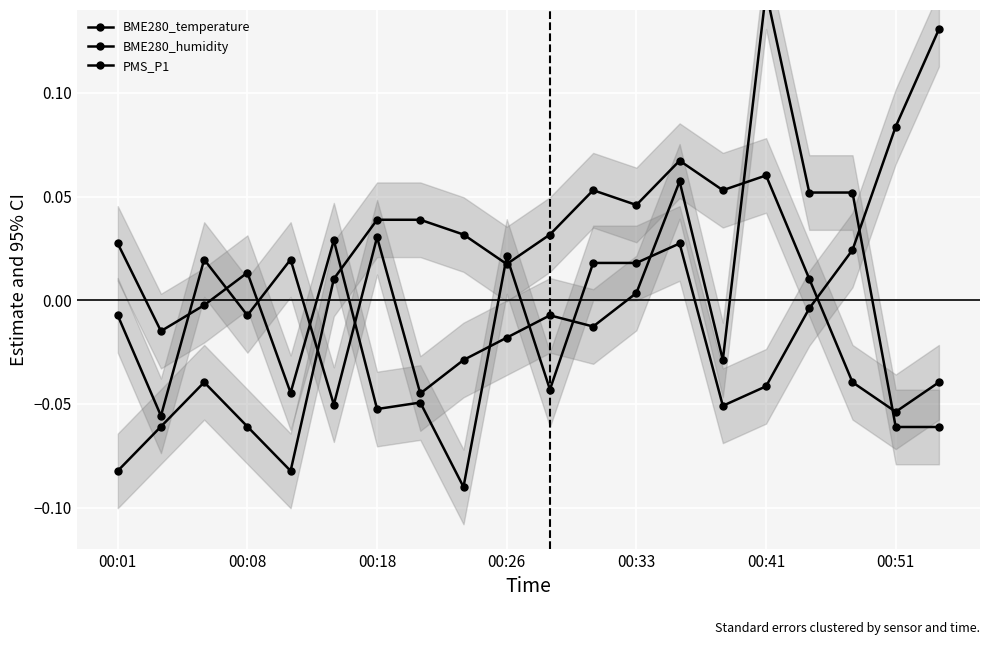

Read the BME280_temperature value at 00:01.

-0.1